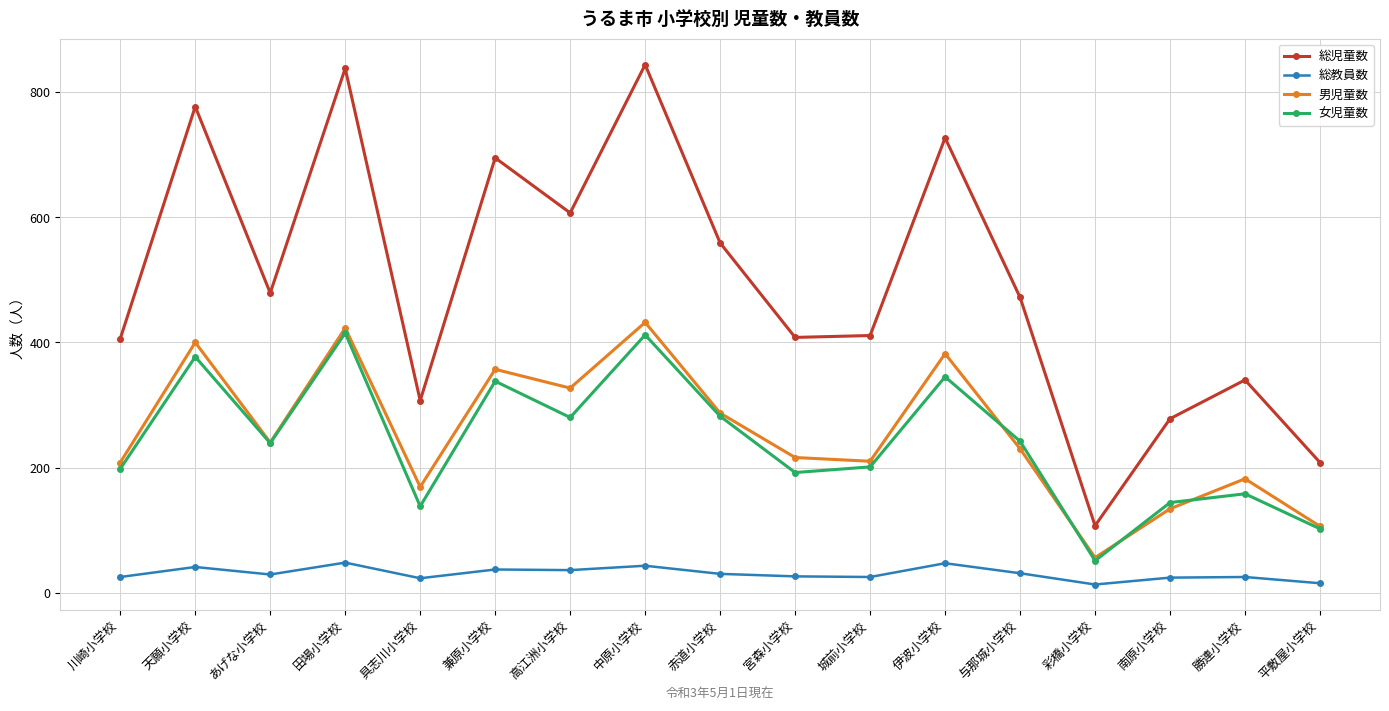

True or false: 女児童数 has a value of 102 at 中原小学校.

False